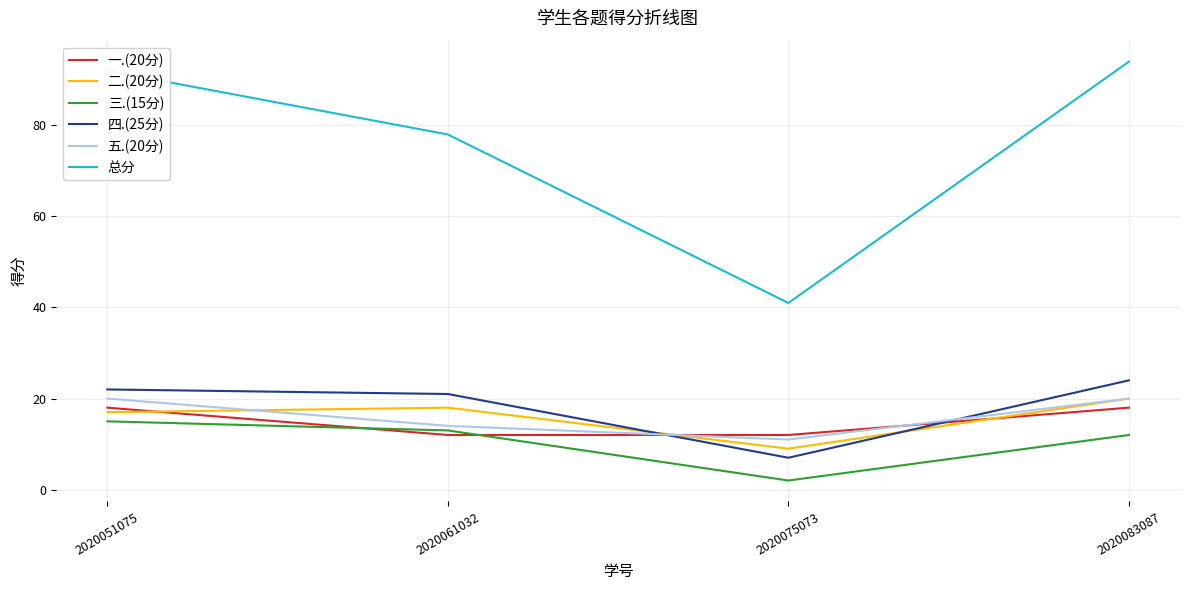

Reading left to right, list all the values displayed in this chart.

一.(20分): 2020051075=18	2020061032=12	2020075073=12	2020083087=18
二.(20分): 2020051075=17	2020061032=18	2020075073=9	2020083087=20
三.(15分): 2020051075=15	2020061032=13	2020075073=2	2020083087=12
四.(25分): 2020051075=22	2020061032=21	2020075073=7	2020083087=24
五.(20分): 2020051075=20	2020061032=14	2020075073=11	2020083087=20
总分: 2020051075=92	2020061032=78	2020075073=41	2020083087=94